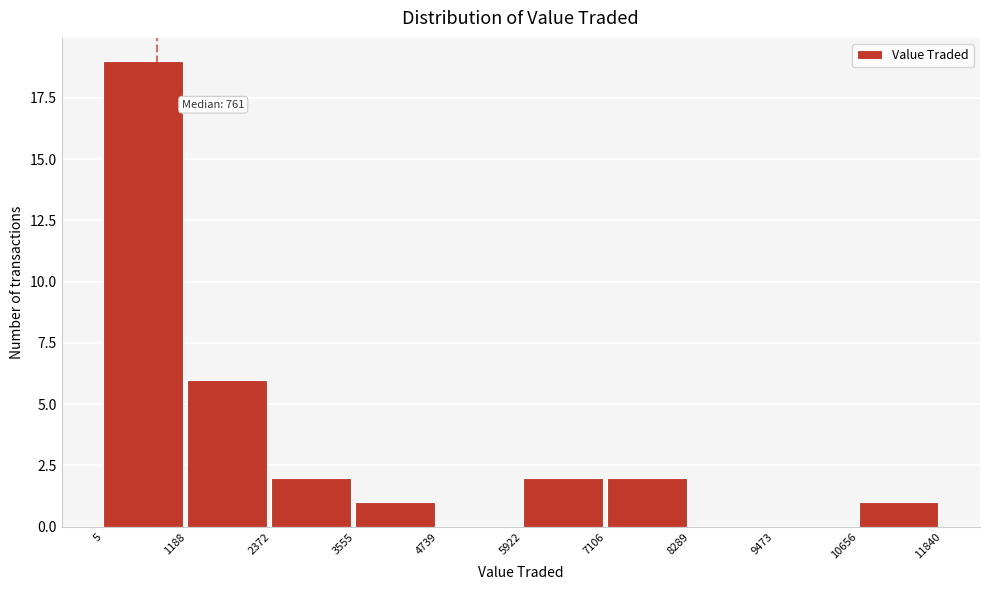

Which range on the x-axis has the tallest bar?

5 to 1188